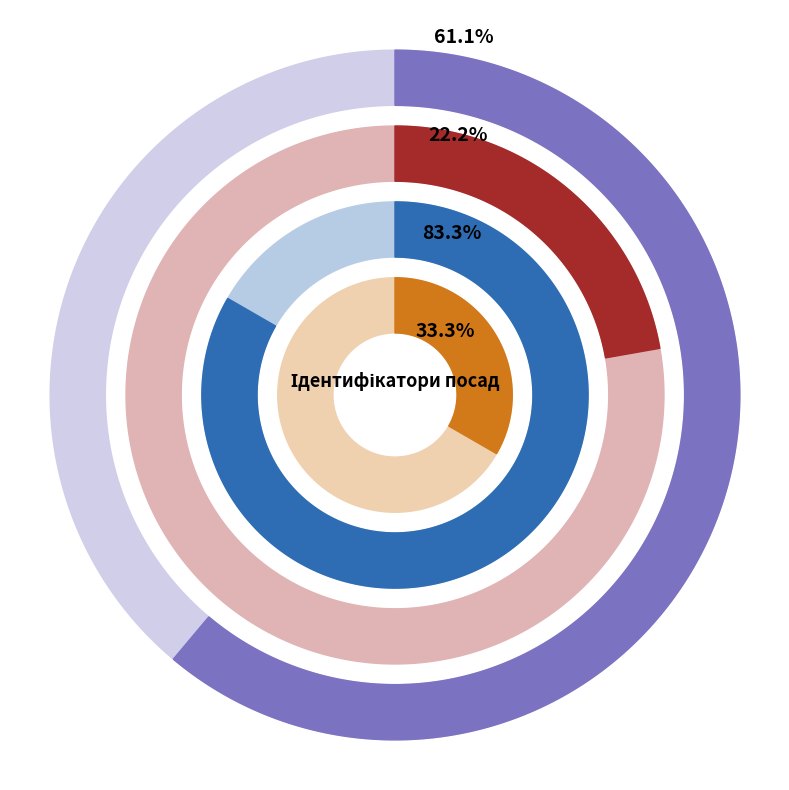

To the nearest percent, what is the combined percentage of Директор and В.о. начальника?

33%